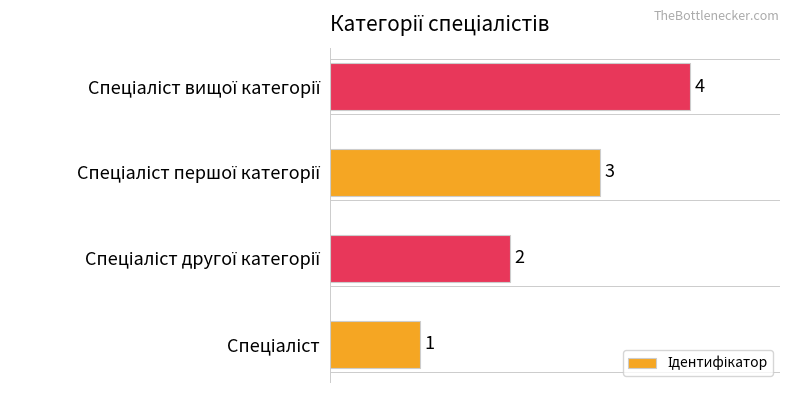

Count the values in the range 2 to 4.

3